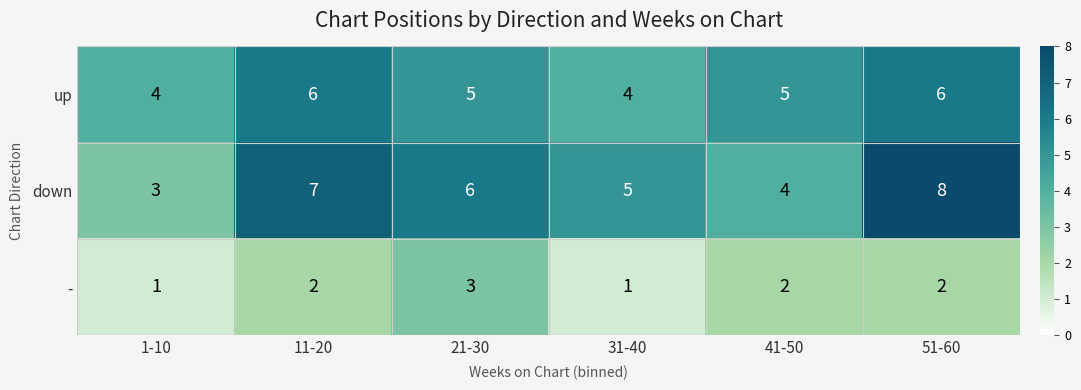

What value does the up series have at 31-40?

4